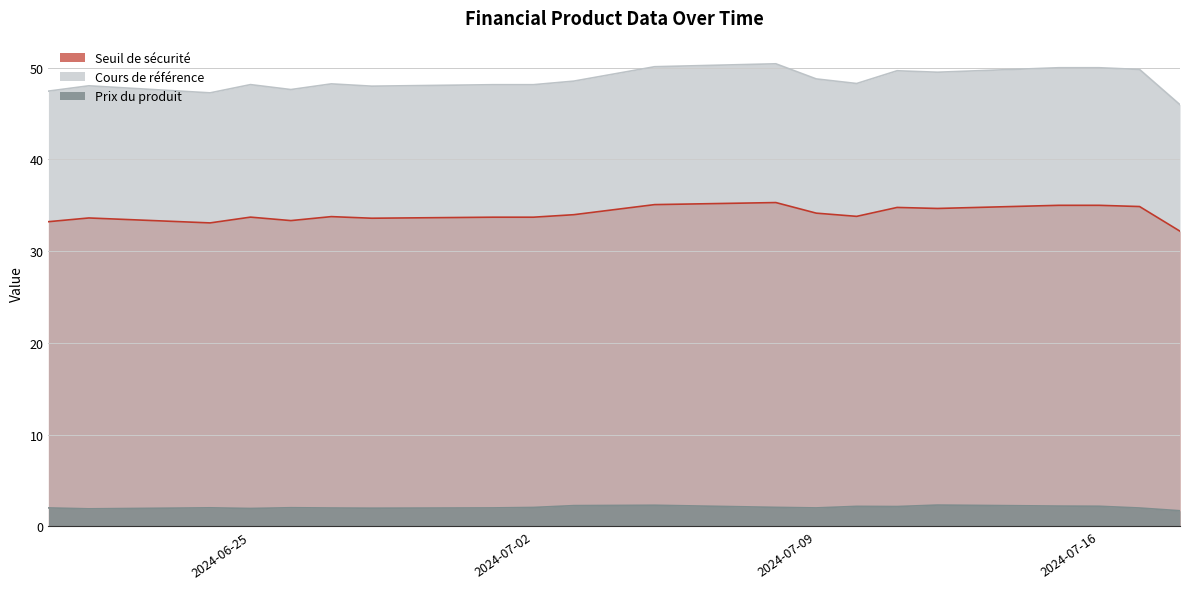

What is the total value across all series at 2024-07-16?

87.2